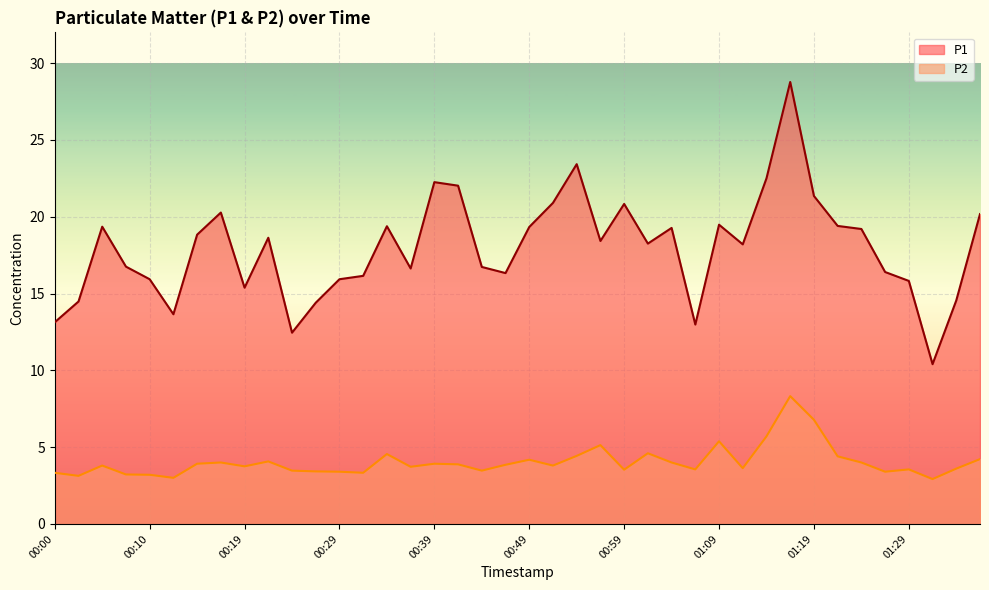

How many lines are shown in the chart?

2